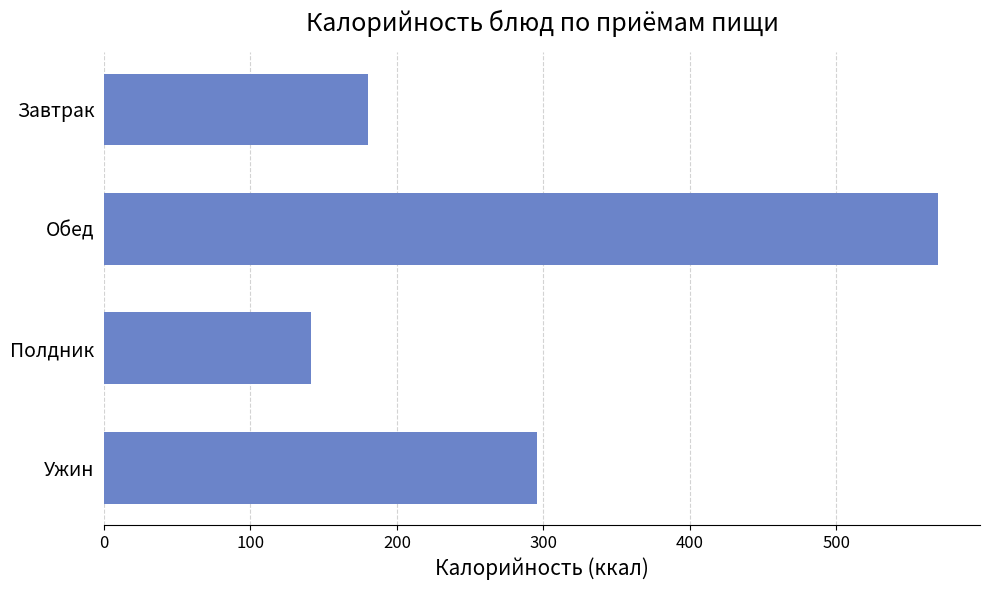

Reading top to bottom, transcribe all the data shown in this chart.

Завтрак=180.0	Обед=569.8	Полдник=141.6	Ужин=295.5